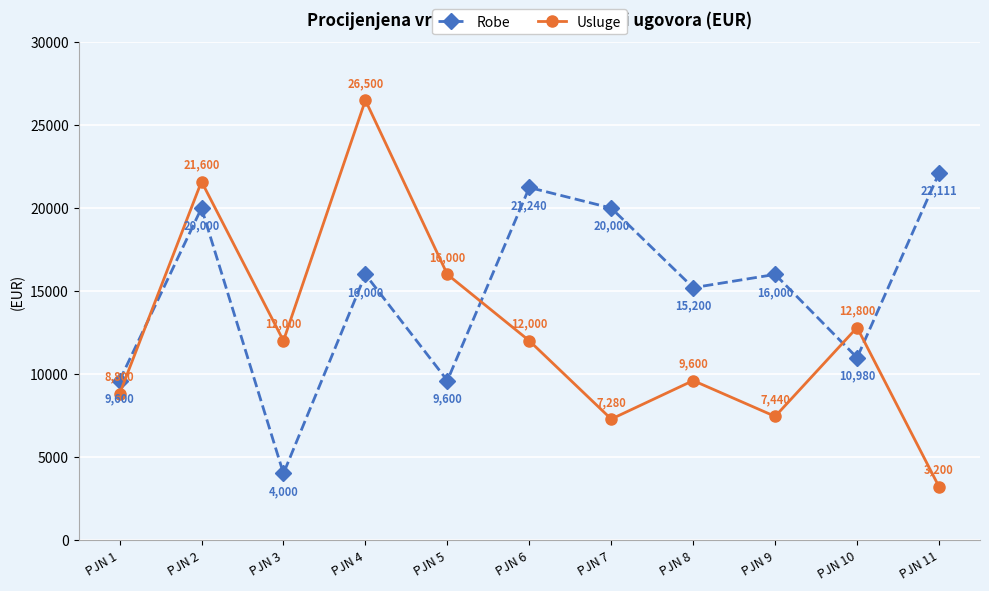

Where is the first local maximum for Usluge?

PJN 2